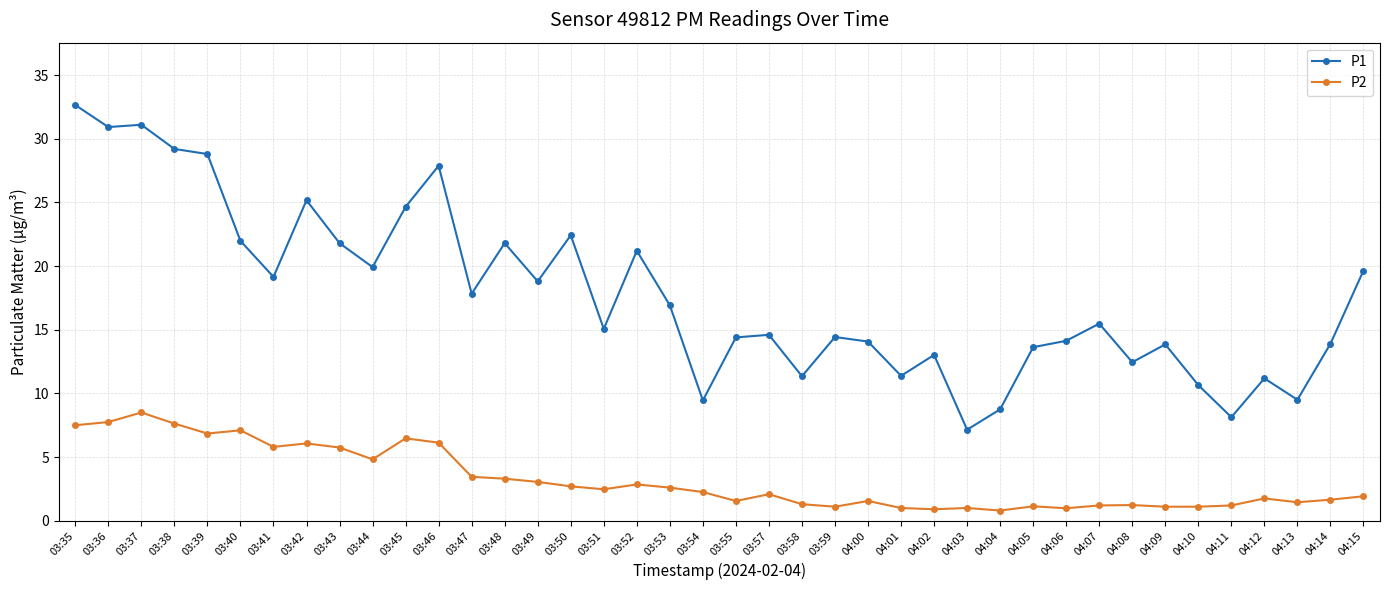

The value of P2 at 03:43 is 5.8. True or false?

True